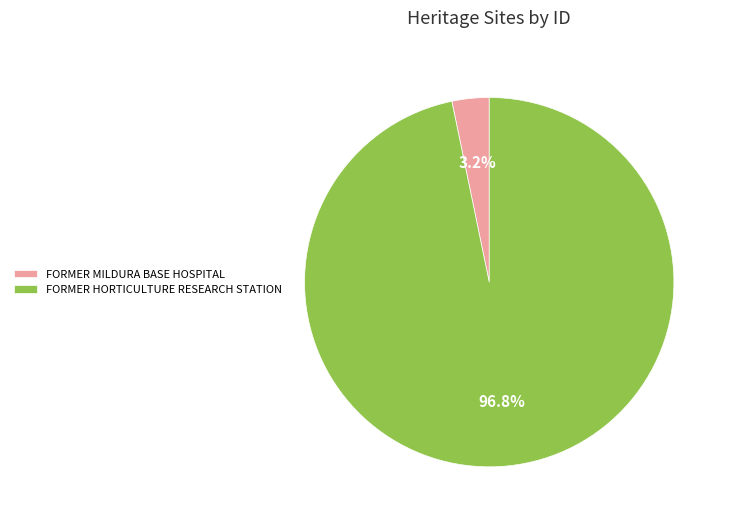

To the nearest percent, what portion does FORMER MILDURA BASE HOSPITAL represent?

3%